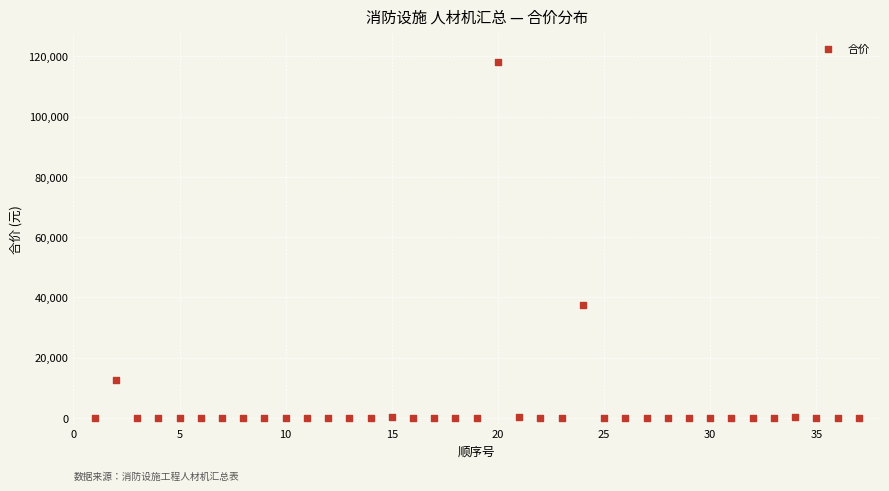

What Y value in the scatter plot is closest to 59057?

37424.2